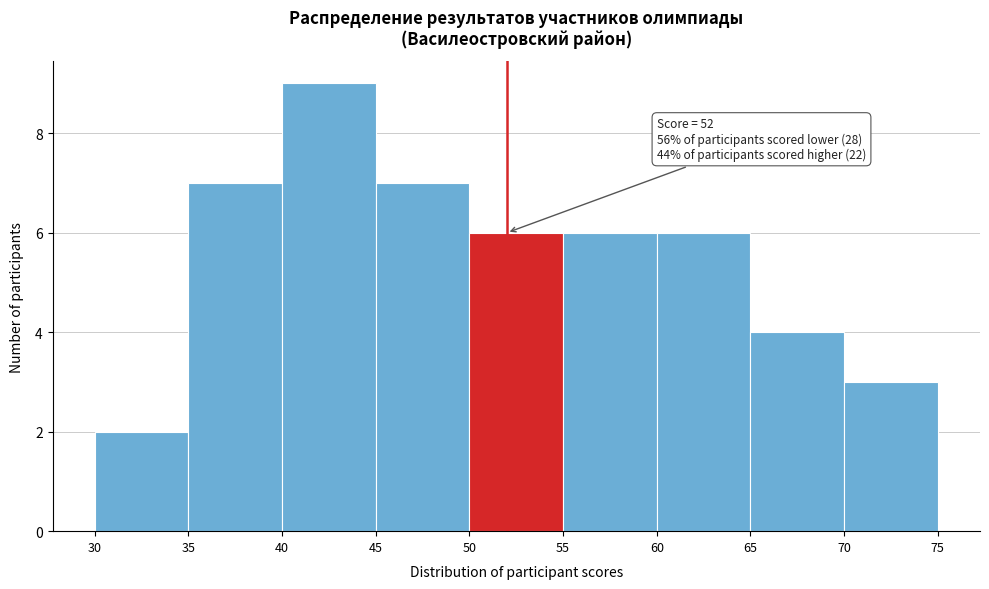

Over which range of the x-axis is the bar tallest?

40 to 45